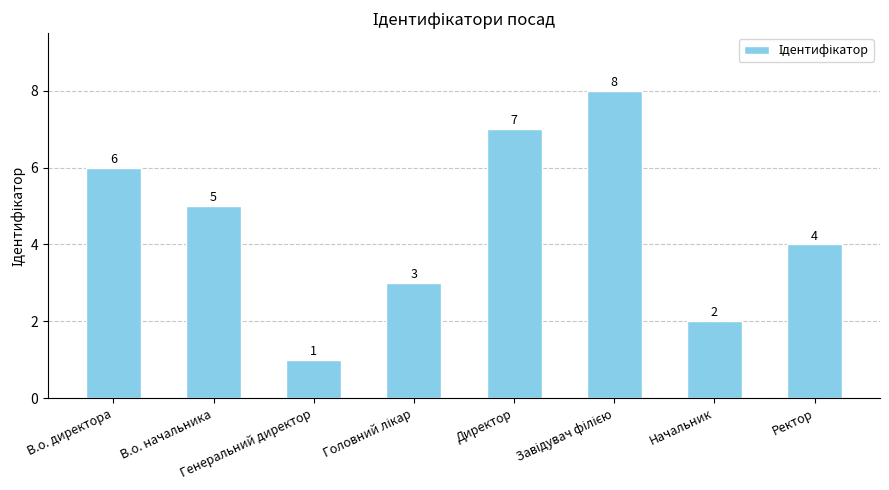

At which label is the value closest to 4?

Ректор